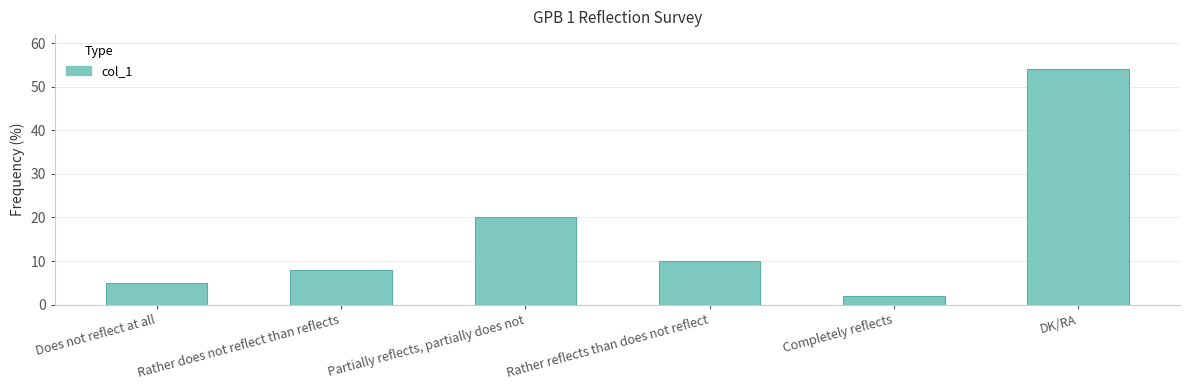

True or false: the data shows 3 at Rather does not reflect than reflects.

False